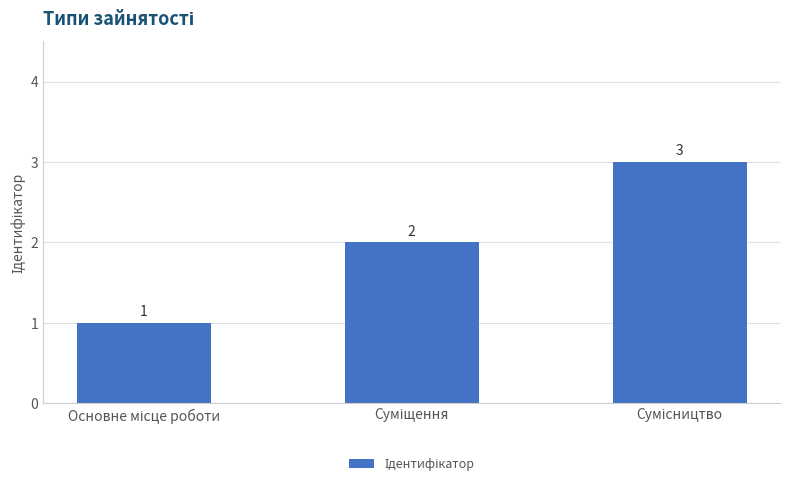

Are the bars grouped side by side (vs. stacked)?

No